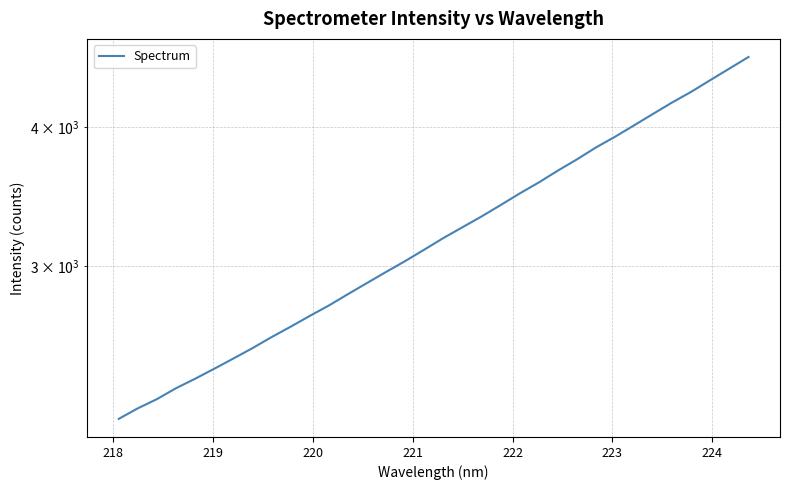

How many lines are shown in the chart?

1